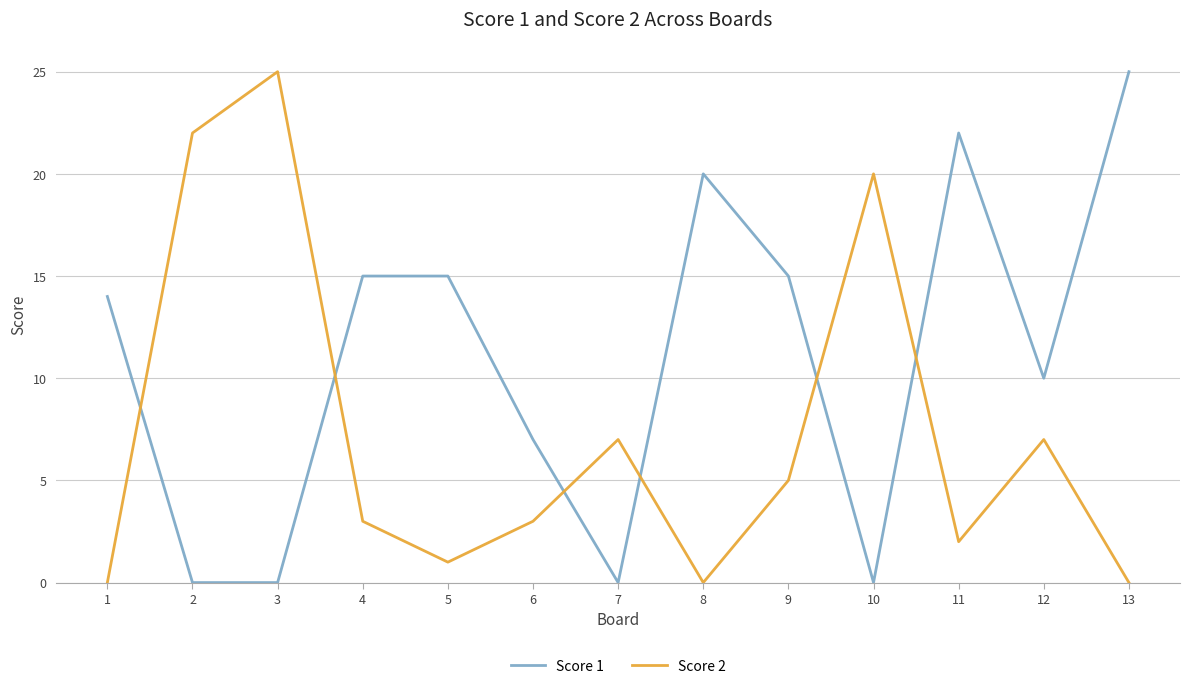

Which series has the largest total across all categories?

Score 1